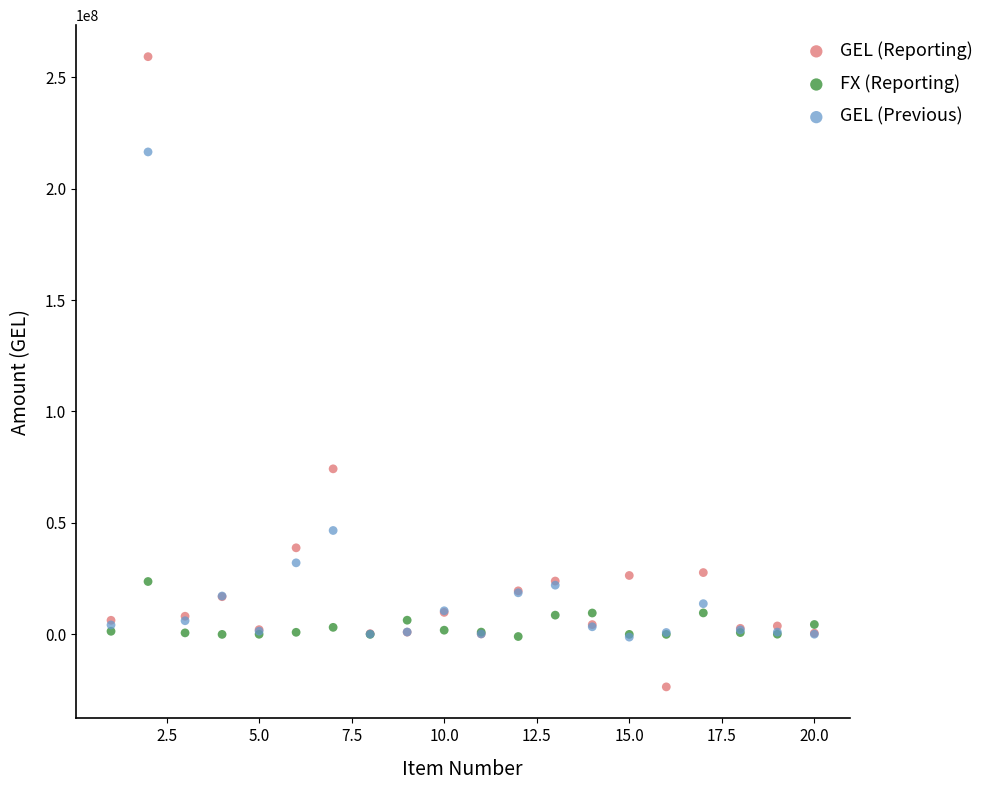

What are all the series names shown in the legend?

GEL (Reporting), FX (Reporting), GEL (Previous)